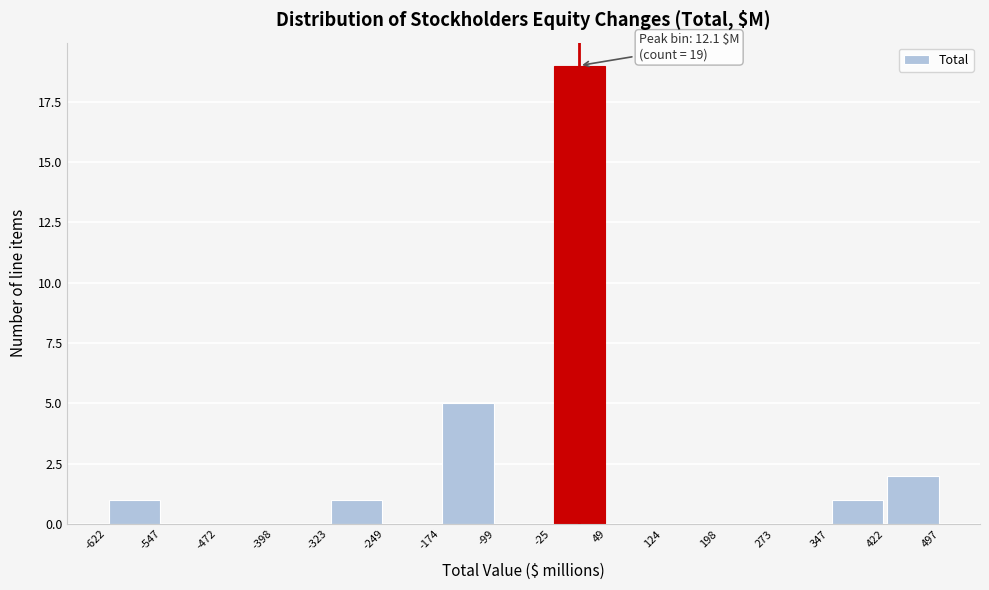

Over which range of the x-axis is the bar tallest?

-25 to 49